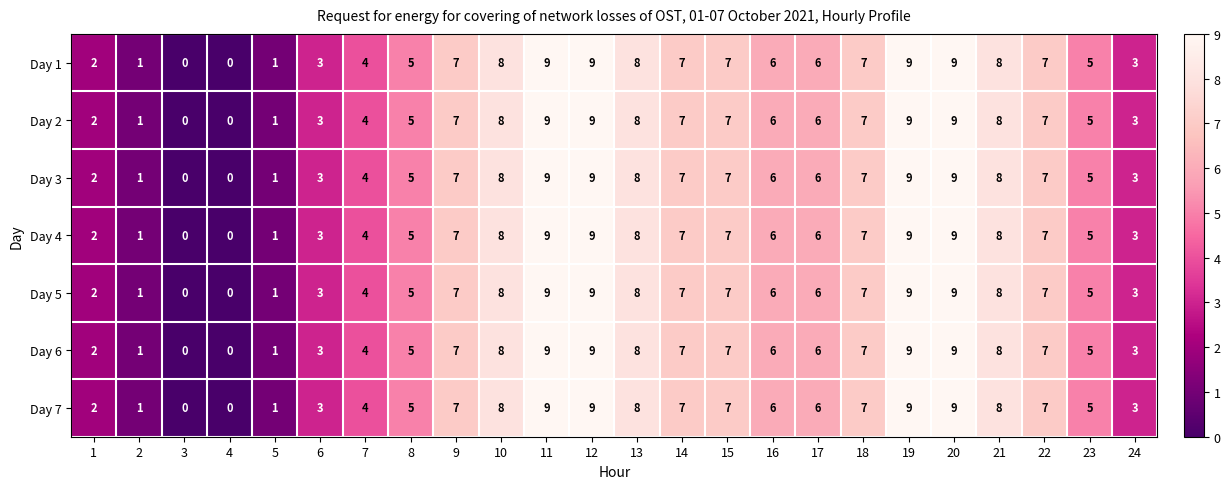

What is the total value across all series at 17?

42